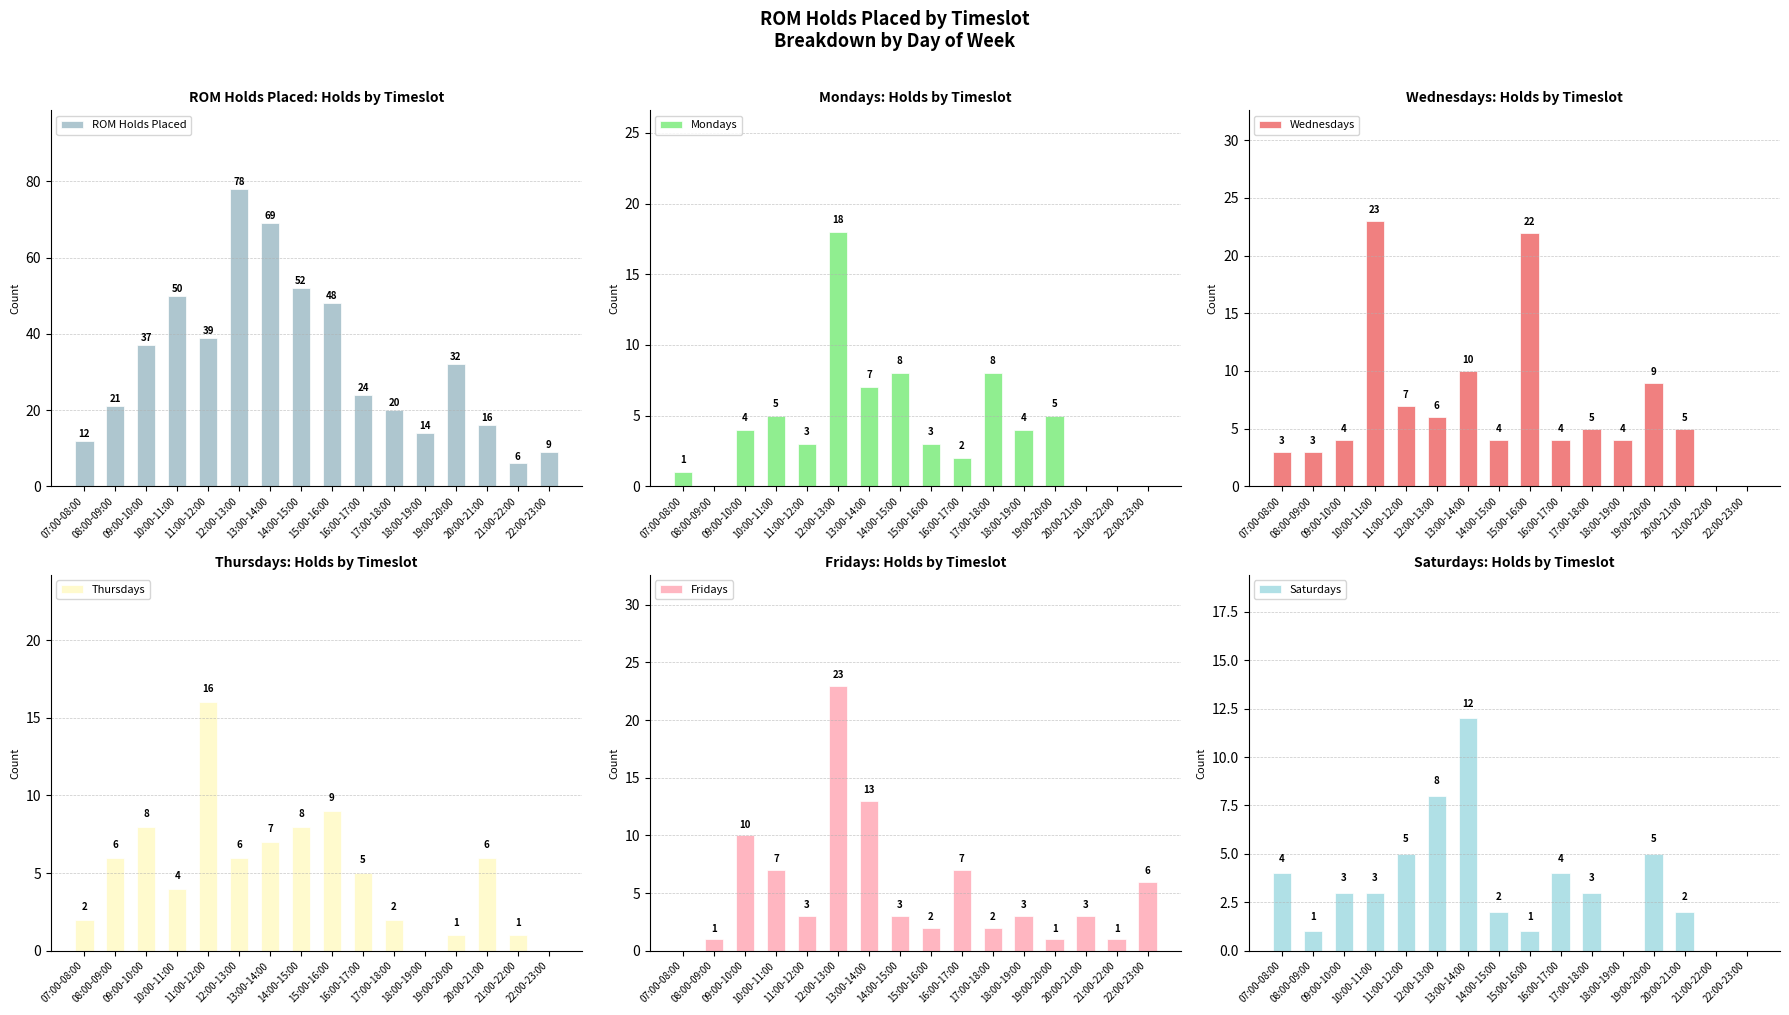

Where does the Wednesdays series first go above 5?

10:00-11:00